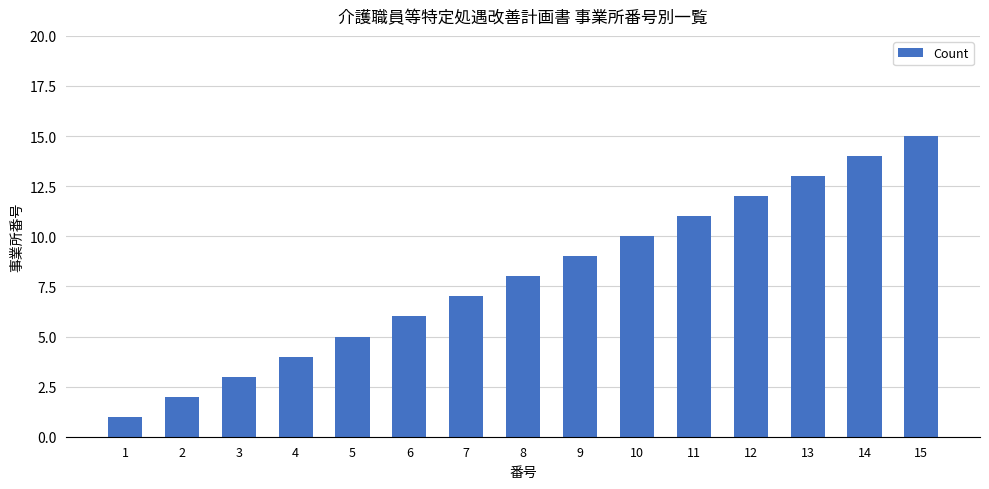

Reading left to right, extract all data points from this chart.

1	2	3	4	5	6	7	8	9	10	11	12	13	14	15